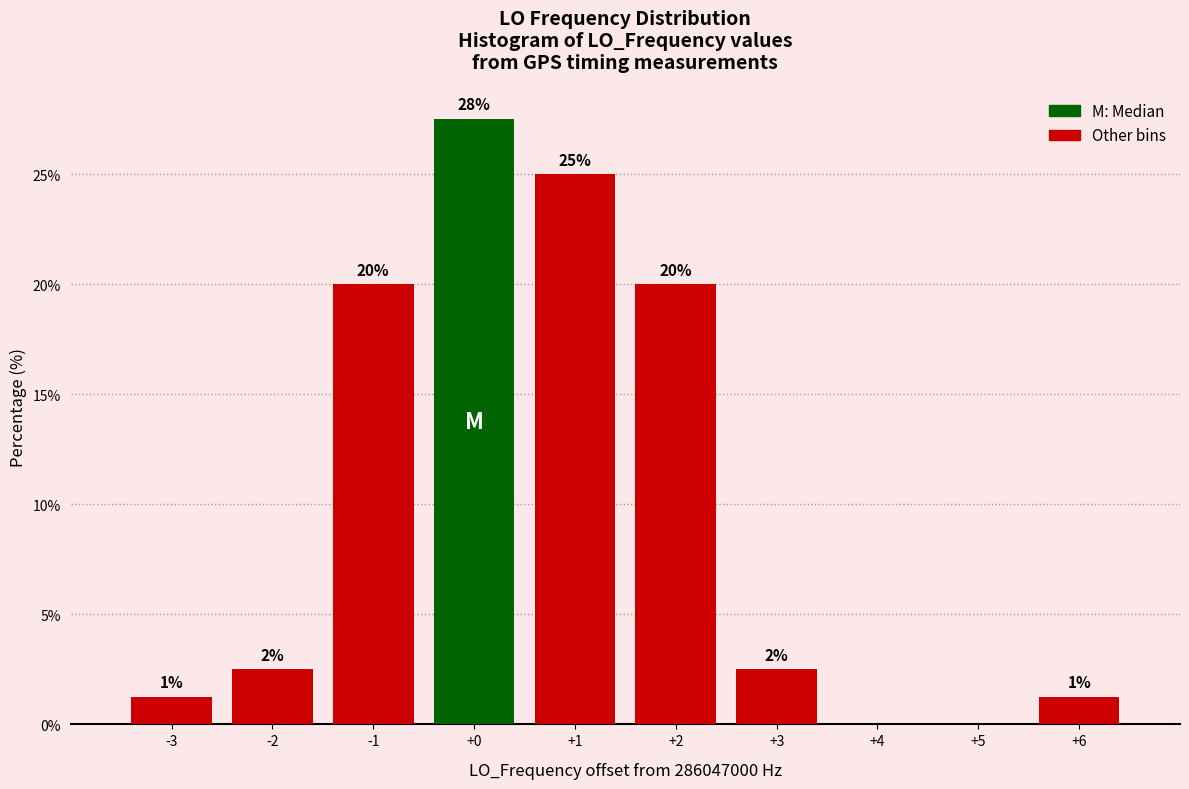

Are the bars horizontal?

No